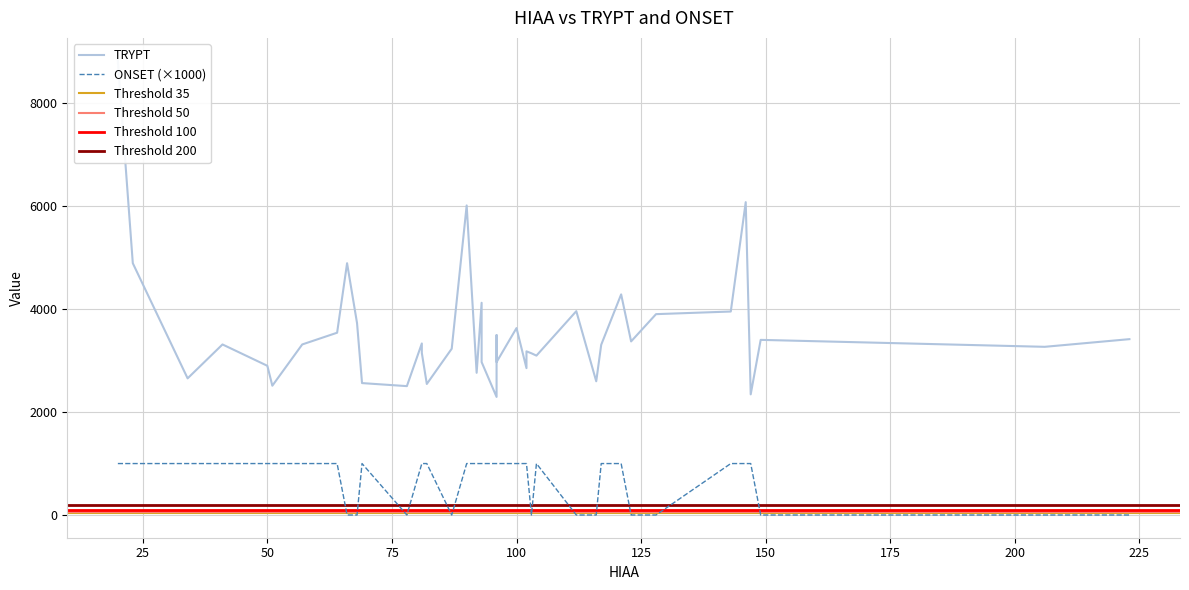

Rank the series by their average value, from highest to lowest.

TRYPT, ONSET